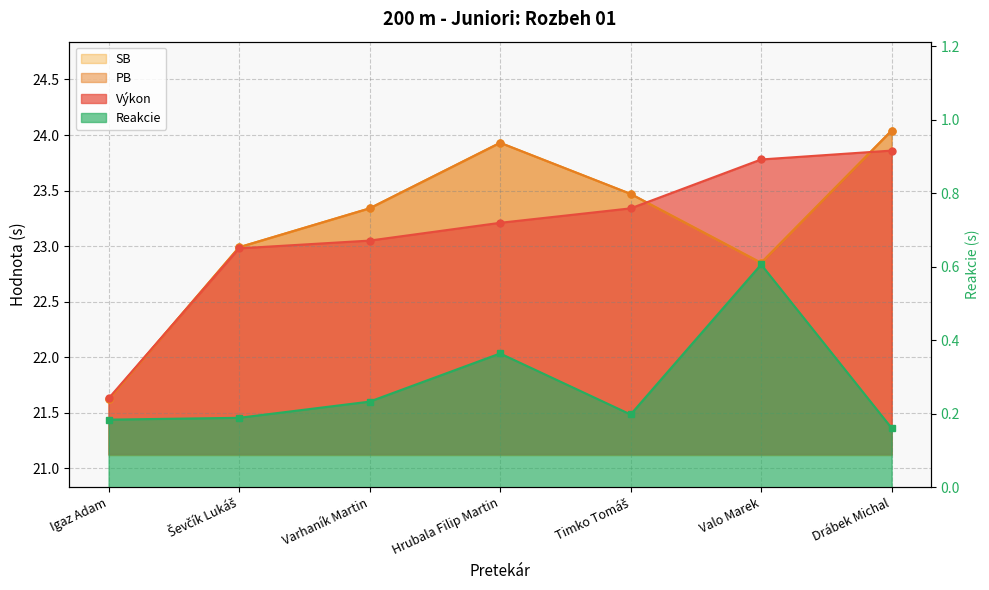

Count the number of categories in the chart.

7